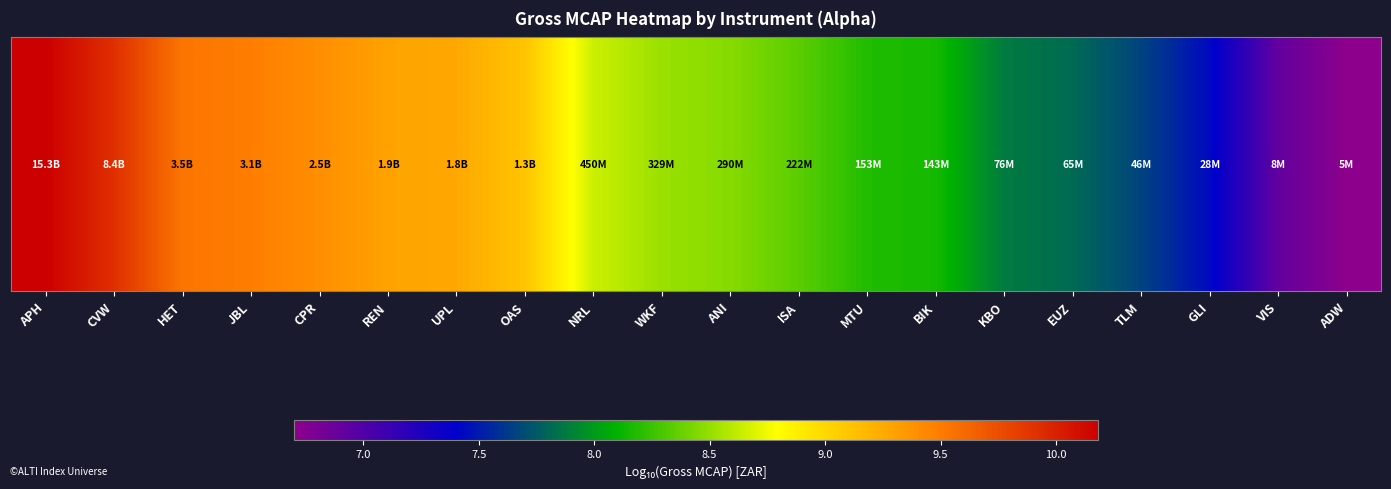

What is the sum of the values at MTU and REN?

17.5